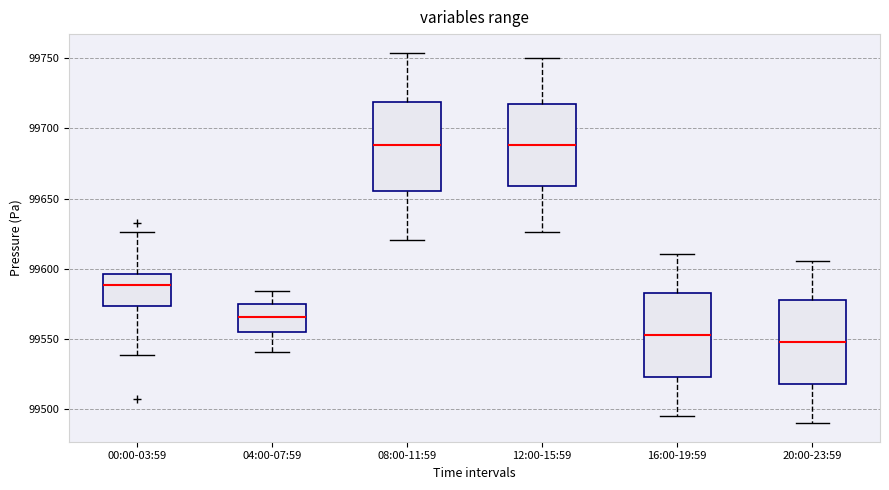

Reading left to right, transcribe this box plot: for each box, give where its median line is, the range the box spans, and where its two whiskers end, as read against the y-axis. The values are not printed on the chart, so give them approximately, as read against the axis.

00:00-03:59: median 99590, box 99575 to 99595, whiskers 99540 to 99625
04:00-07:59: median 99565, box 99555 to 99575, whiskers 99540 to 99585
08:00-11:59: median 99690, box 99655 to 99720, whiskers 99620 to 99755
12:00-15:59: median 99690, box 99660 to 99715, whiskers 99625 to 99750
16:00-19:59: median 99555, box 99525 to 99585, whiskers 99495 to 99610
20:00-23:59: median 99550, box 99520 to 99580, whiskers 99490 to 99605